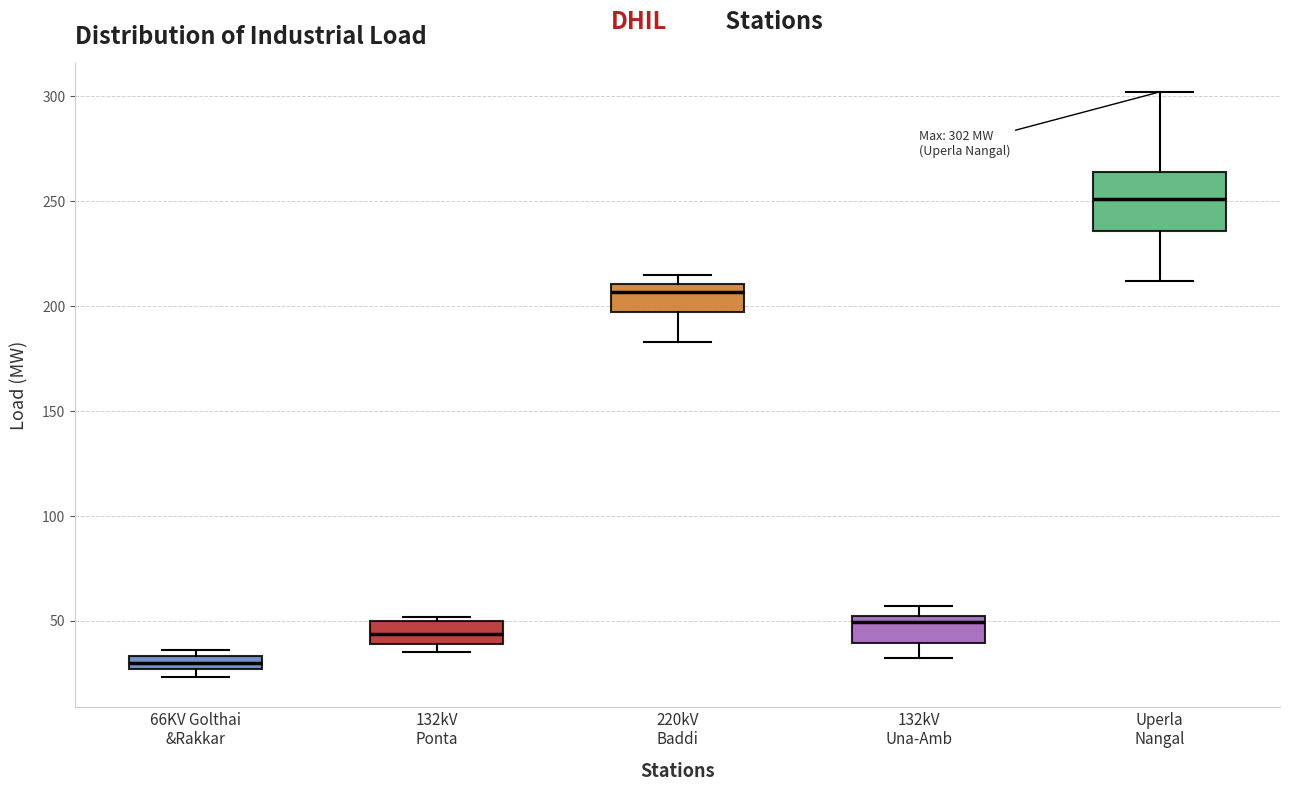

Which box's median line is the highest?

Uperla Nangal